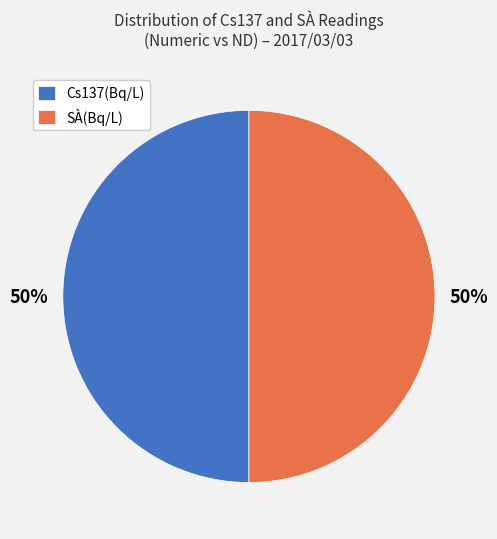

To the nearest percent, what is the average slice percentage?

50%